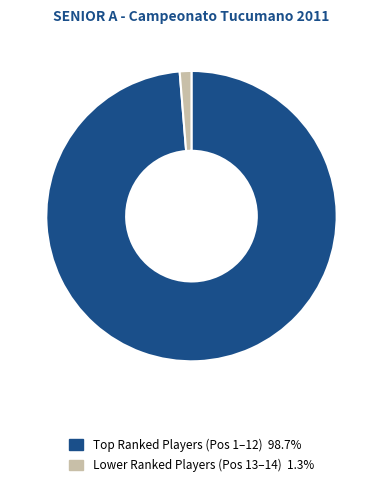

Is there any slice that represents more than half of the pie?

Yes